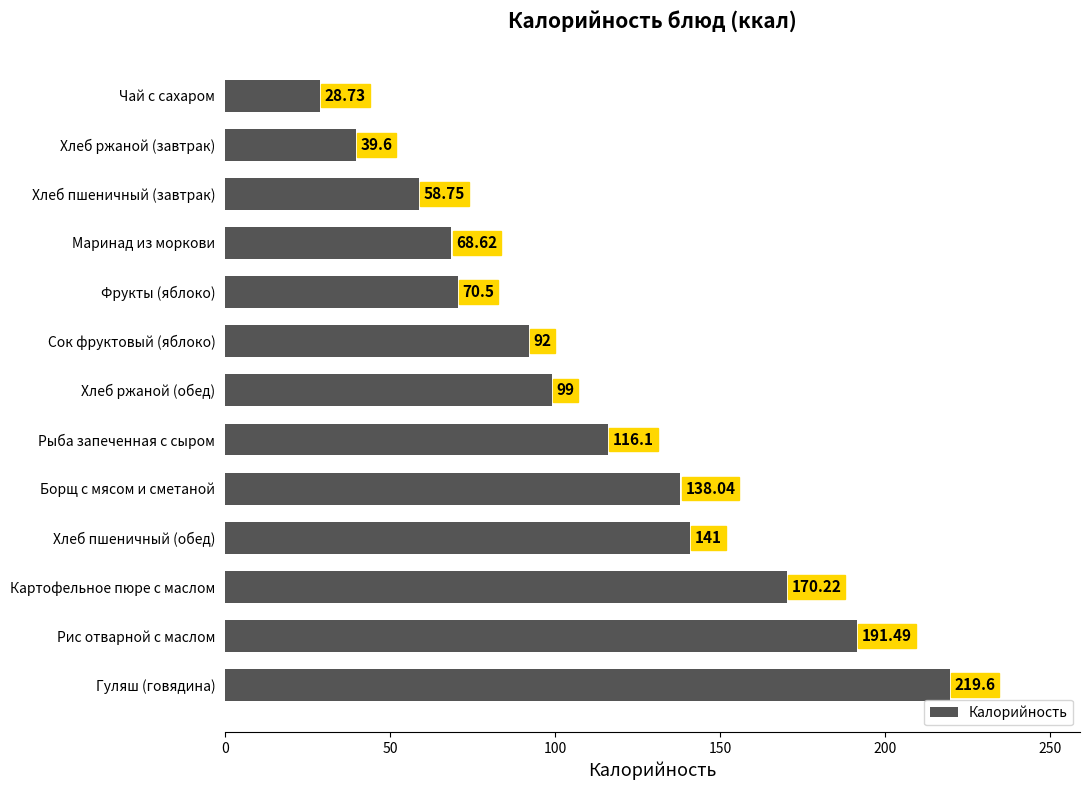

What is the difference between the maximum and second lowest values?

180.0